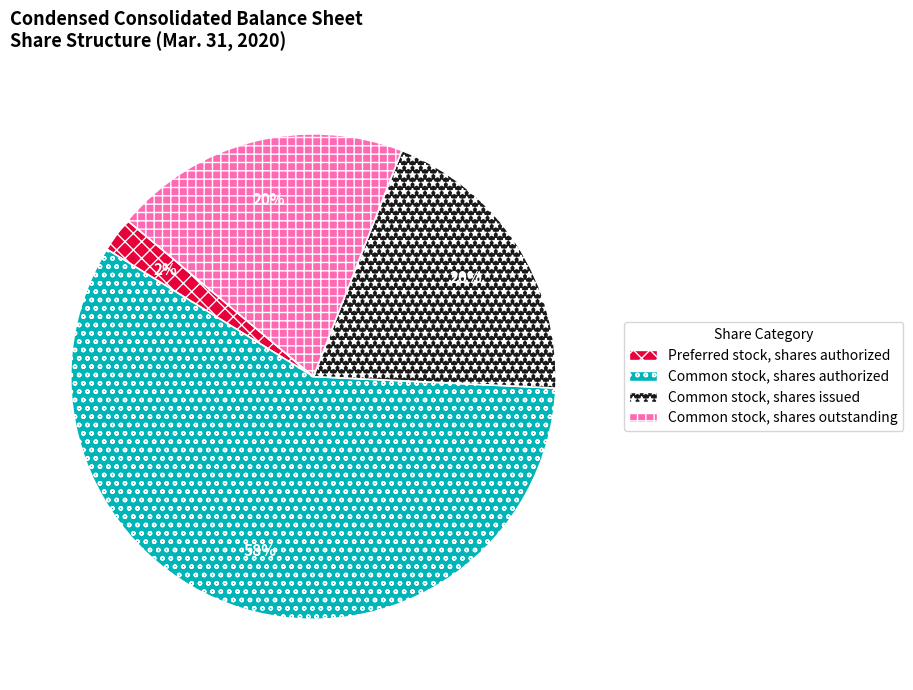

Approximately how many times larger is the value at Common stock, shares issued compared to Common stock, shares authorized?

0.3